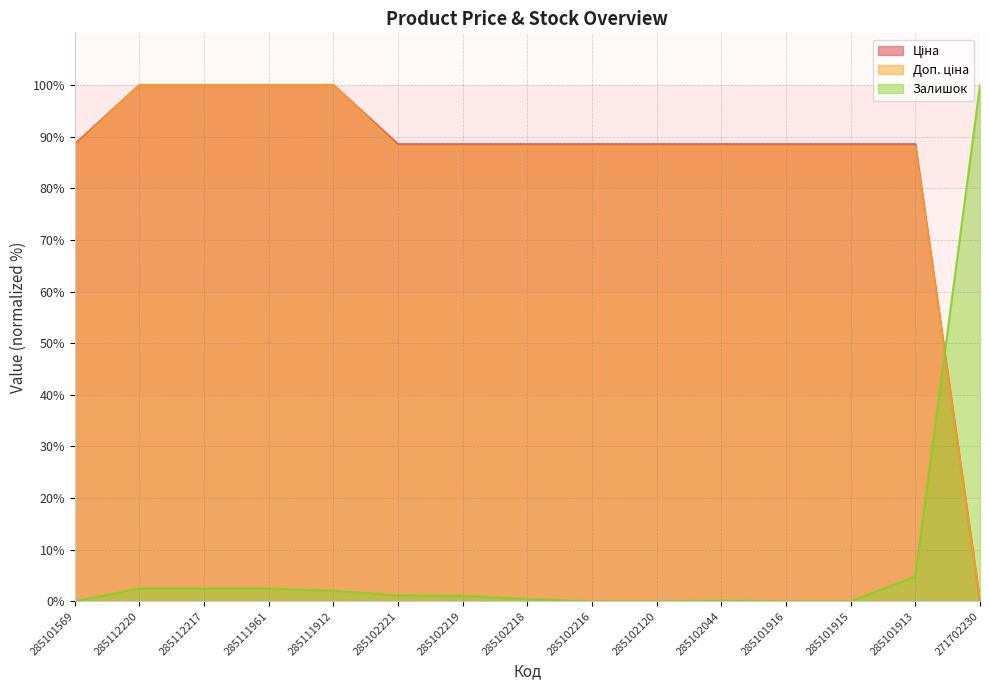

How many values in the Ціна series exceed 88?

14